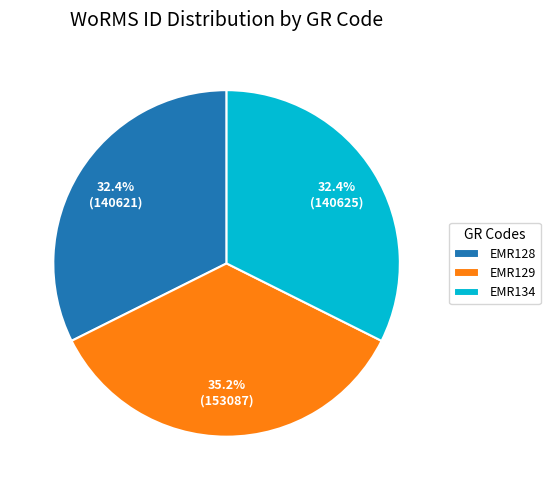

To the nearest percent, what is the average slice percentage?

33%